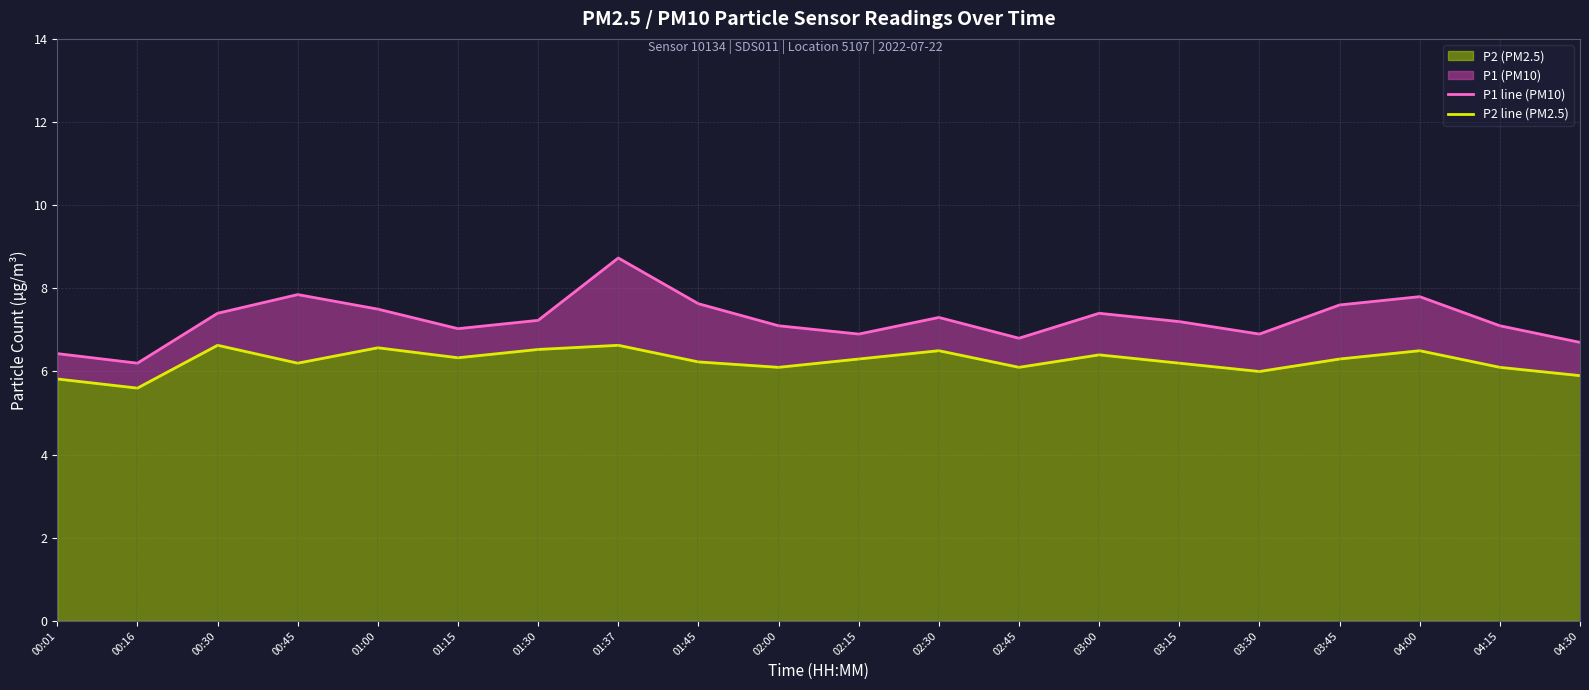

What is the sum of the P1 line (PM10) values at 01:00 and 04:30?

14.2